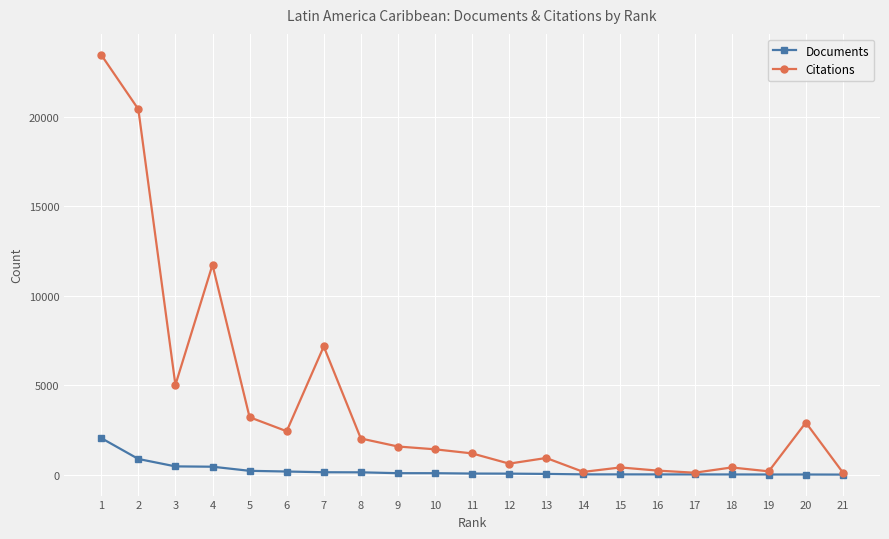

Which series has the largest total across all categories?

Citations